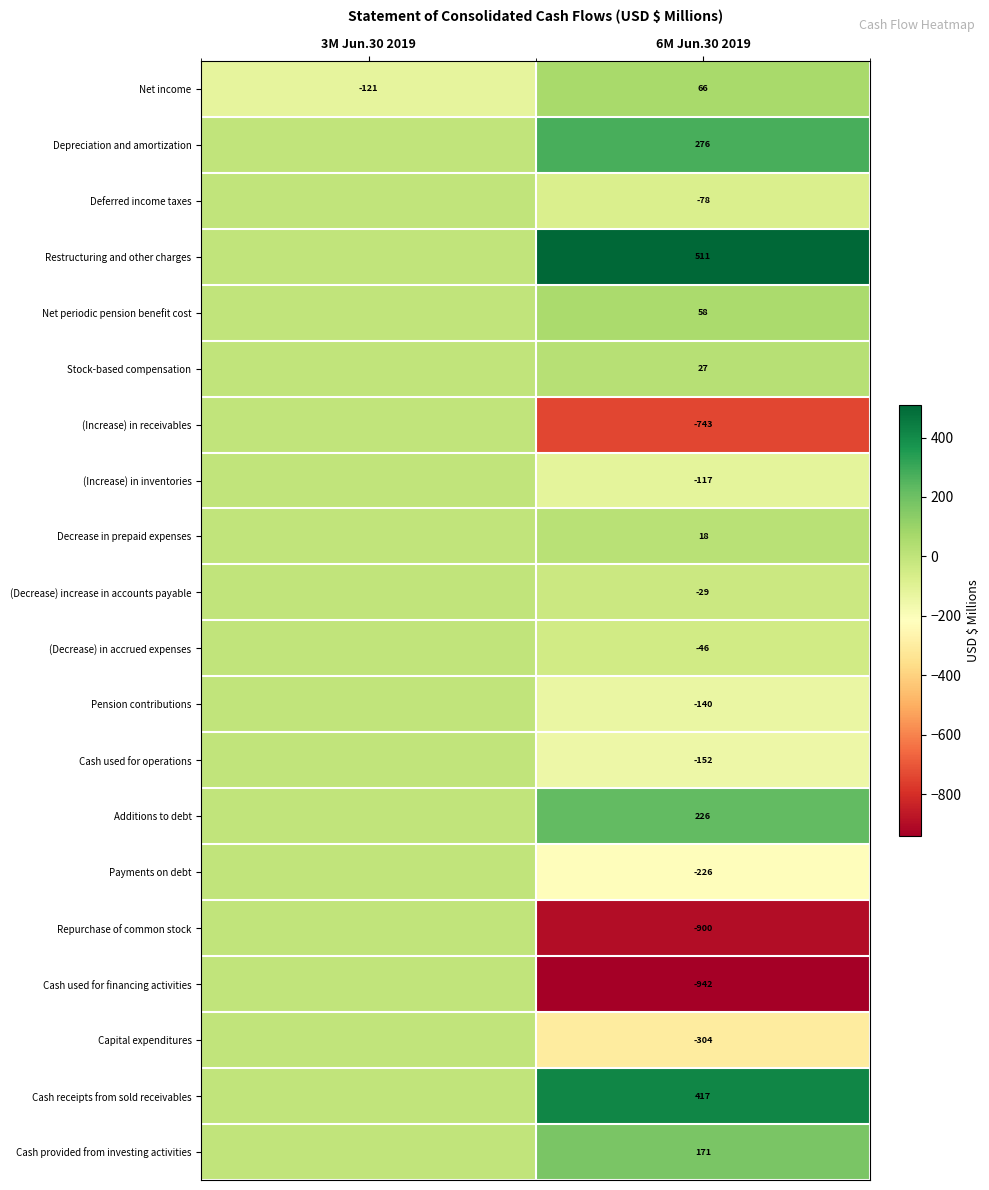

How many distinct data groups are displayed?

20